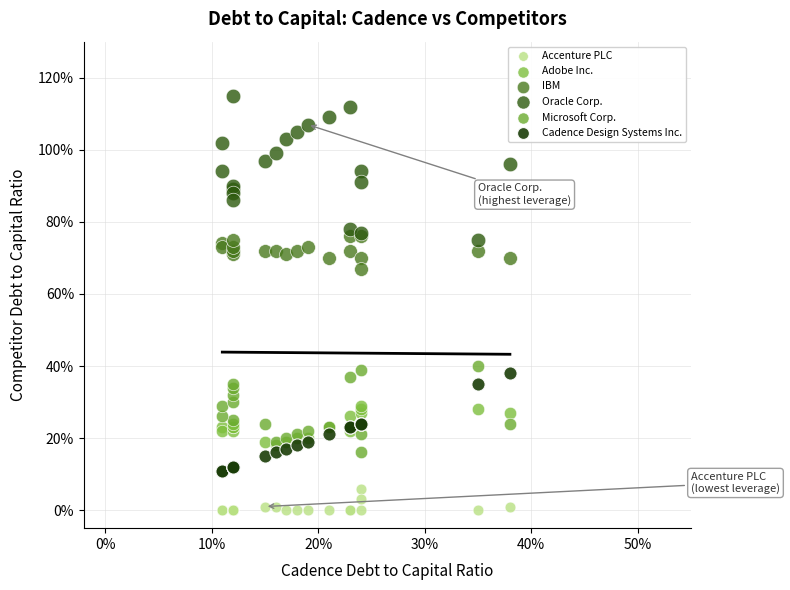

Which series has the widest spread of Y values?

Oracle Corp.